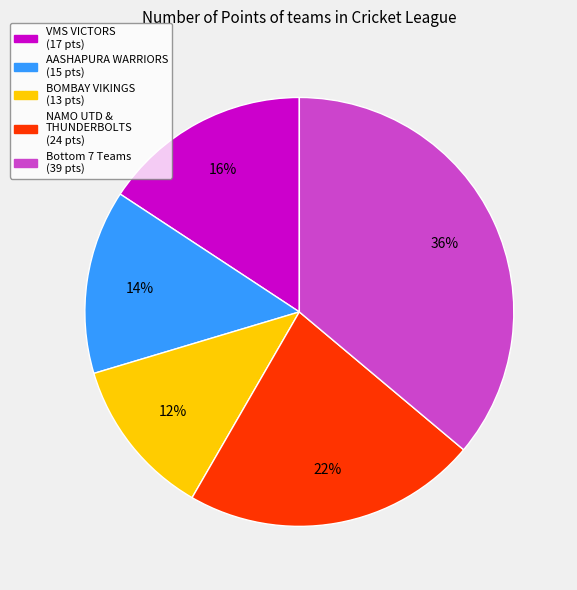

Is there any slice that represents more than half of the pie?

No